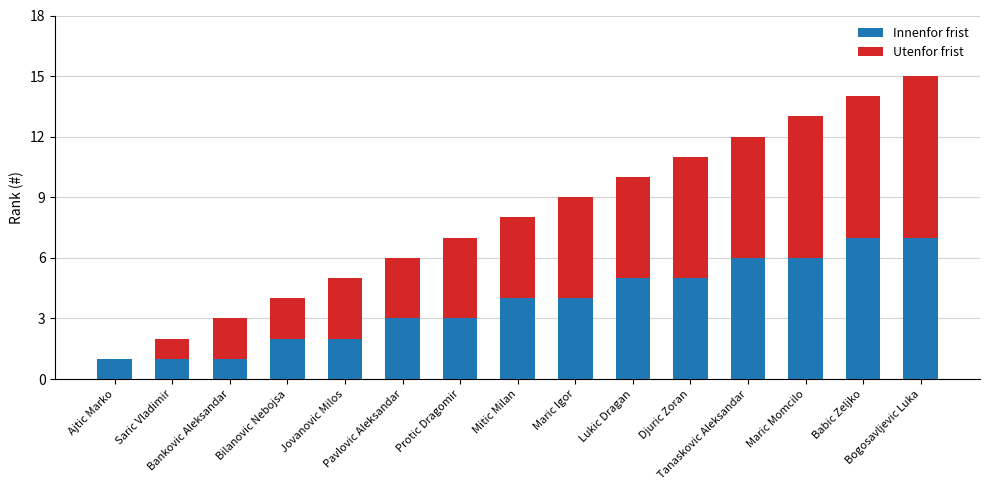

What is the sum of all Innenfor frist values?

57